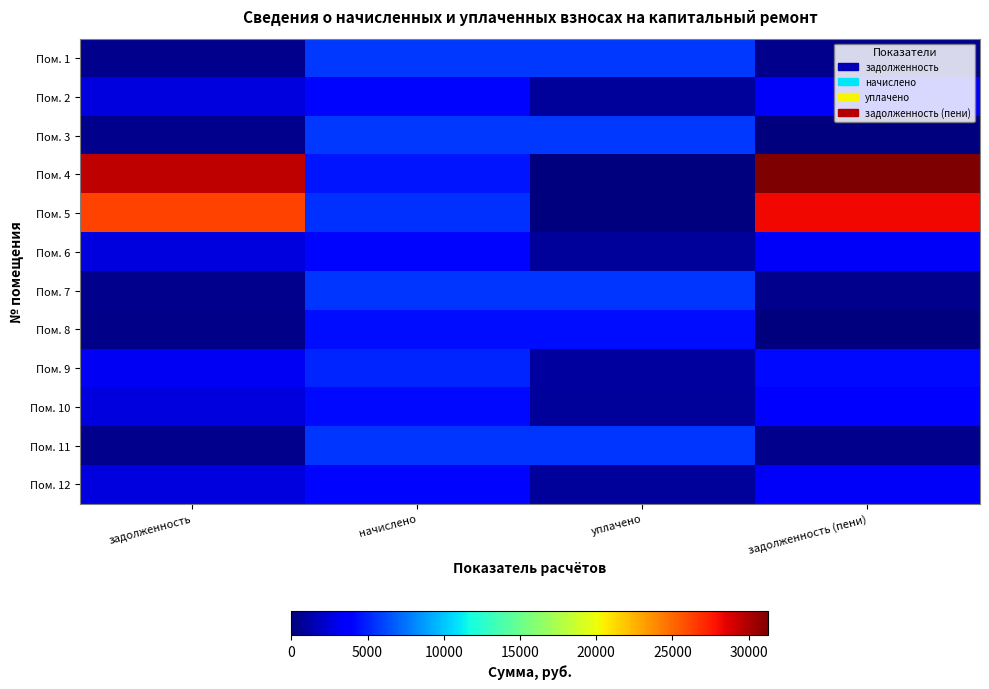

Count the number of categories in the chart.

4